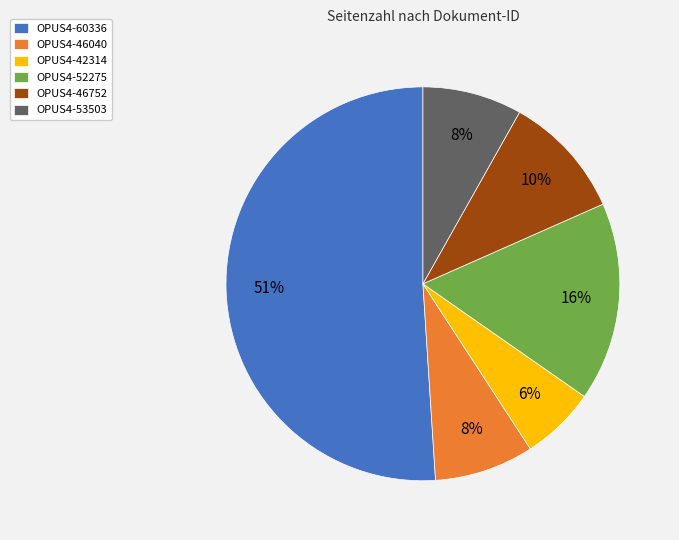

Which has a higher value, OPUS4-60336 or OPUS4-46040?

OPUS4-60336